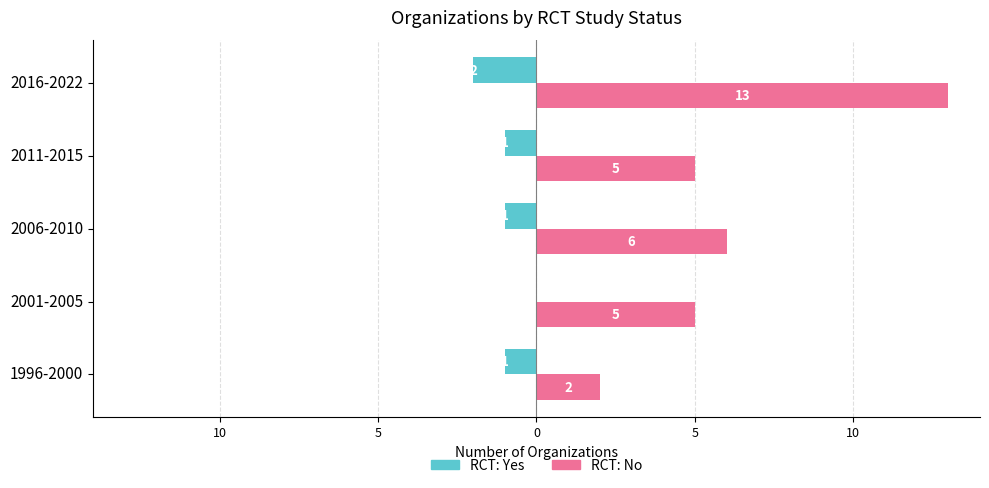

What are all the series names shown in the legend?

RCT: Yes, RCT: No